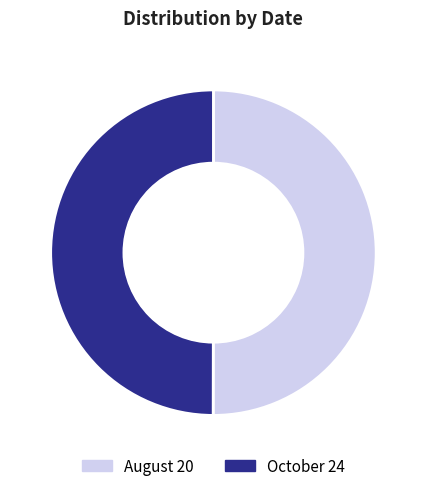

How many slices are in this pie chart?

2